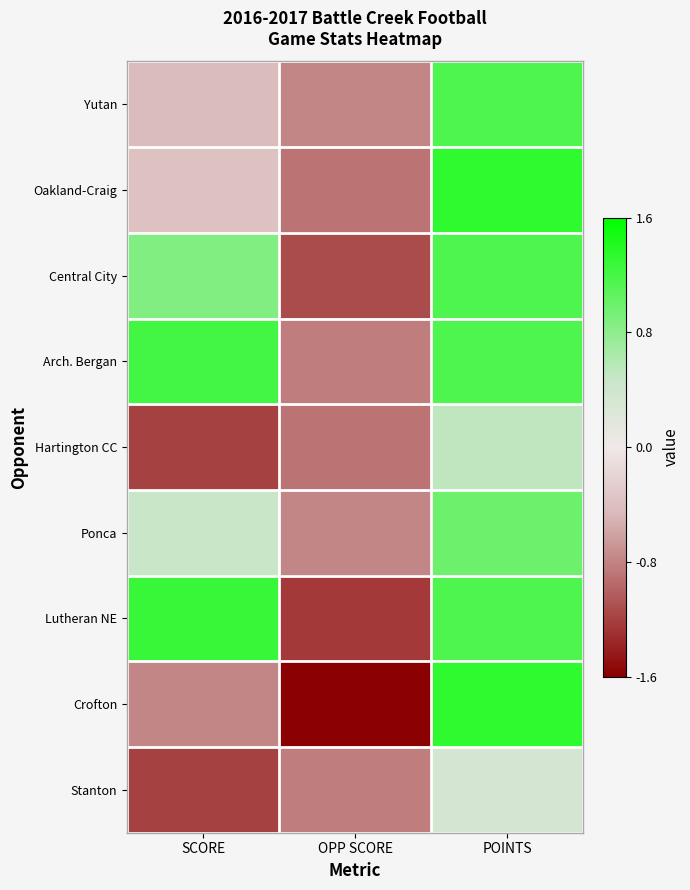

Between OPP SCORE and SCORE, which is larger?

SCORE